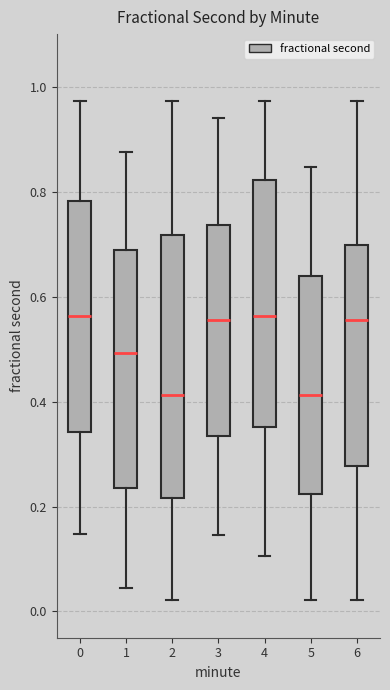

Reading left to right, read every box against the y-axis: the position of its median line, the range the box covers, and the ends of its whiskers. The values are not printed on the chart, so give them approximately, as read against the axis.

0: median 0.56, box 0.34 to 0.78, whiskers 0.14 to 0.98
1: median 0.50, box 0.24 to 0.68, whiskers 0.04 to 0.88
2: median 0.42, box 0.22 to 0.72, whiskers 0.02 to 0.98
3: median 0.56, box 0.34 to 0.74, whiskers 0.14 to 0.94
4: median 0.56, box 0.36 to 0.82, whiskers 0.10 to 0.98
5: median 0.42, box 0.22 to 0.64, whiskers 0.02 to 0.84
6: median 0.56, box 0.28 to 0.70, whiskers 0.02 to 0.98